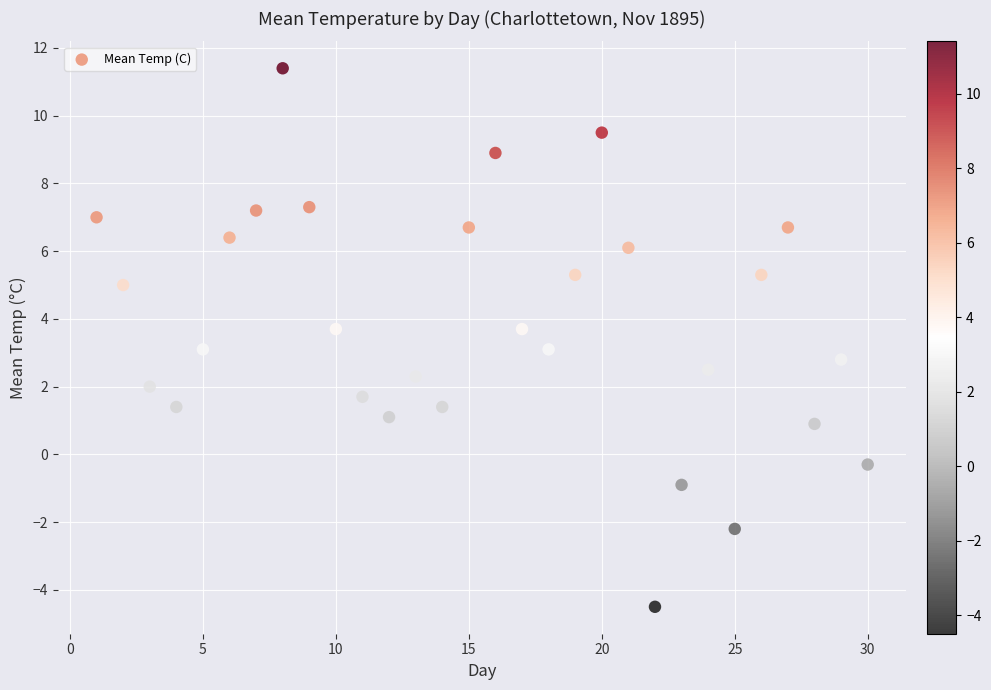

What is the range of X values (max minus min)?

29.0